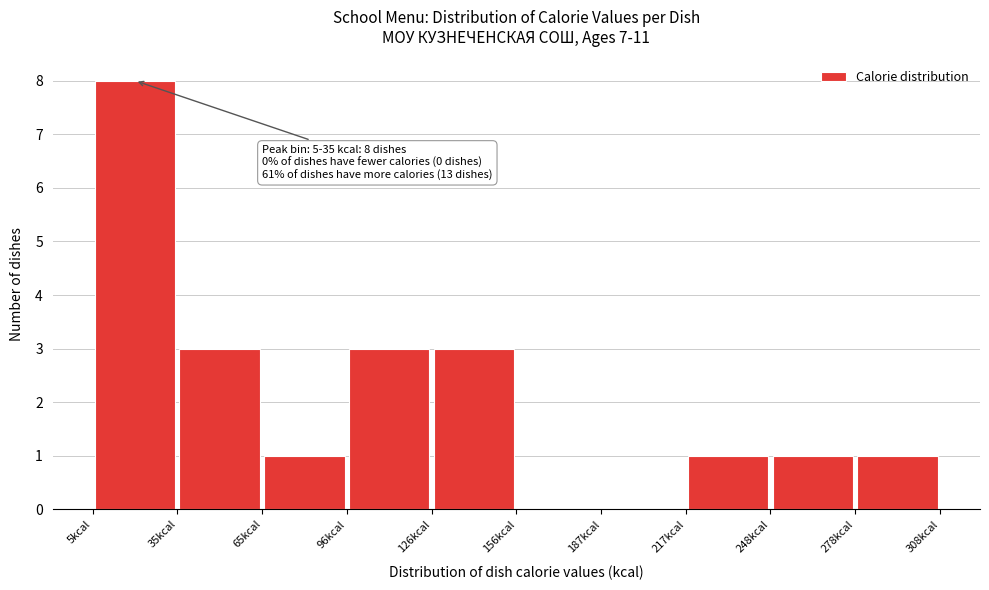

Which range on the x-axis has the tallest bar?

5 to 35